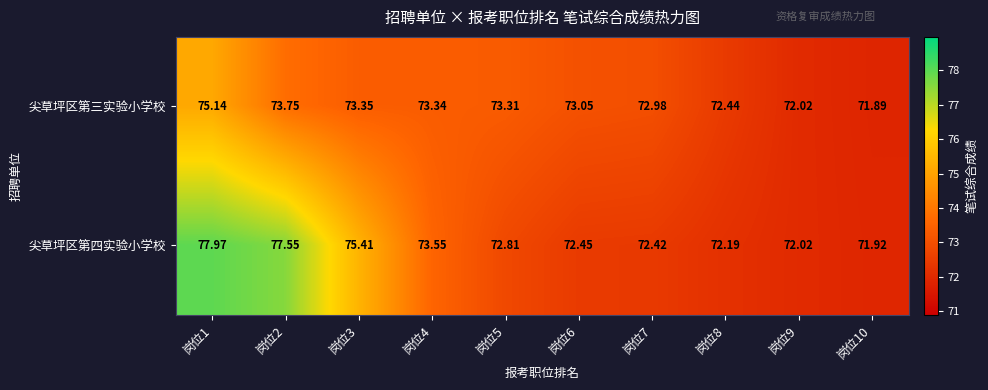

Which series has the widest spread of values?

尖草坪区第四实验小学校